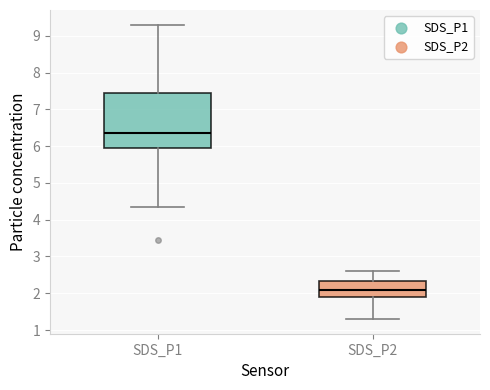

Reading left to right, transcribe this box plot: for each box, give where its median line is, the range the box spans, and where its two whiskers end, as read against the y-axis. The values are not printed on the chart, so give them approximately, as read against the axis.

SDS_P1: median 6.4, box 6.0 to 7.5, whiskers 4.4 to 9.3
SDS_P2: median 2.1, box 1.9 to 2.3, whiskers 1.3 to 2.6